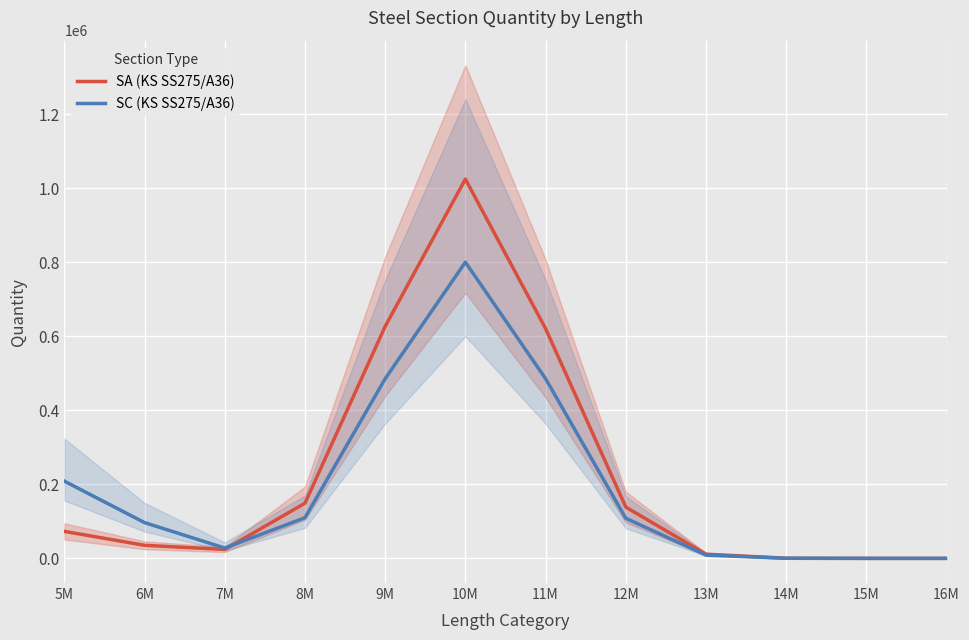

Reading left to right, list all the values displayed in this chart.

SA (KS SS275/A36): 5M=72886.1	6M=35319.0	7M=24146.4	8M=149103.1	9M=626642.6	10M=1024368.7	11M=620591.5	12M=138451.0	13M=11364.5	14M=343.2	15M=0.0	16M=0.0
SC (KS SS275/A36): 5M=208590.9	6M=96591.8	7M=27901.8	8M=109758.9	9M=485289.5	10M=800035.2	11M=485245.9	12M=108273.0	13M=8887.6	14M=268.4	15M=0.0	16M=0.0